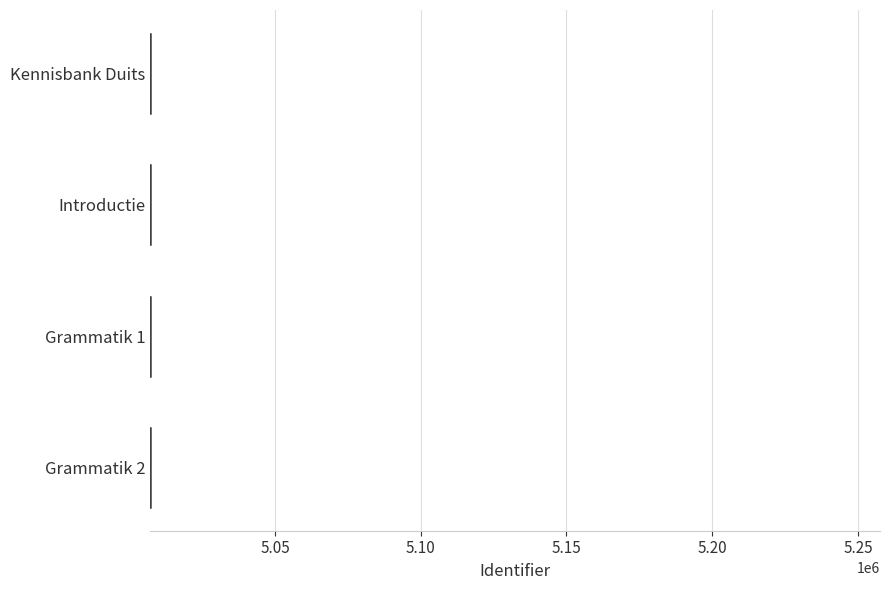

What is the sum of all values?

20028705